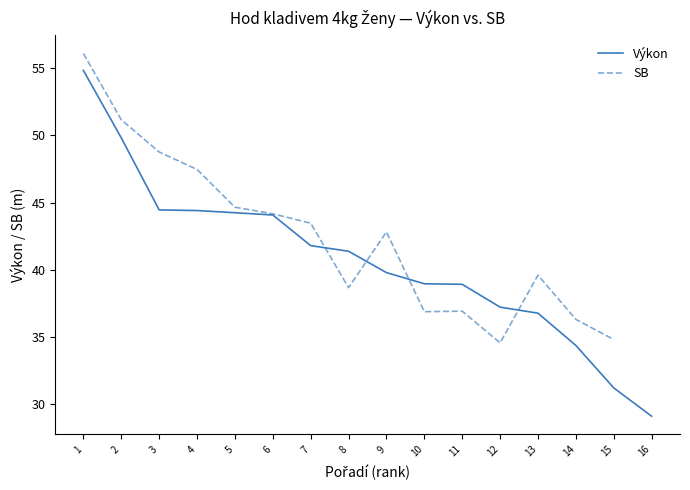

Between 5 and 1, which is larger?

1